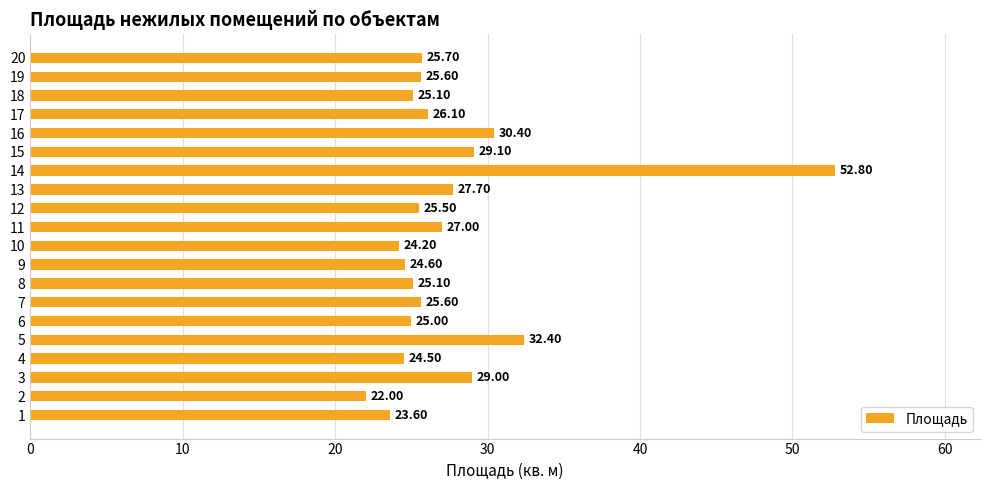

What is the ratio of the value at 3 to the value at 9?

1.2